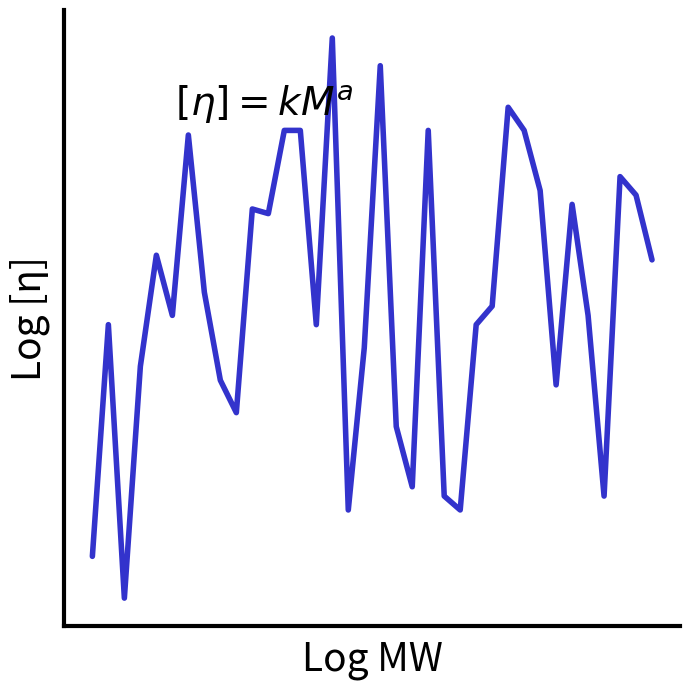

True or false: the data has more than 2 interior local peaks.

True